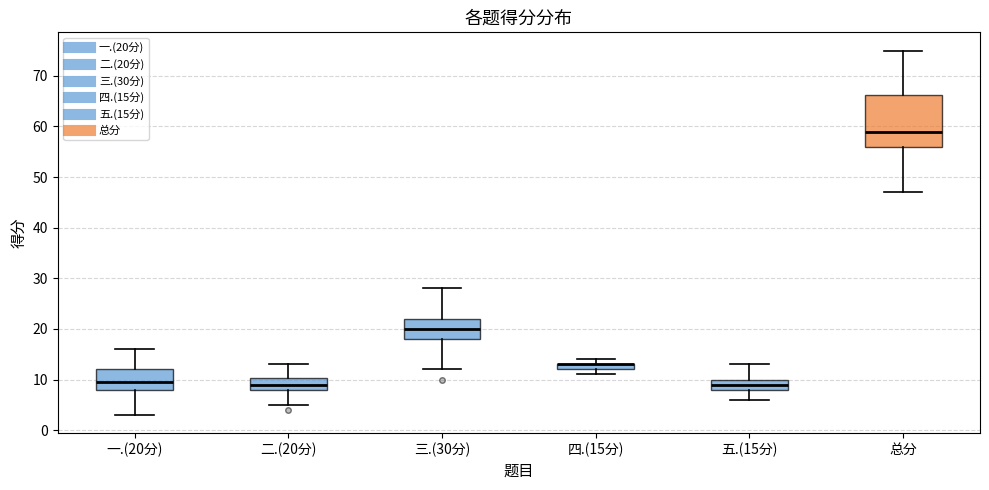

Where is the upper edge of the box for 一.(20分) on the y-axis? The values are not printed on the chart, so give them approximately, as read against the axis.

12